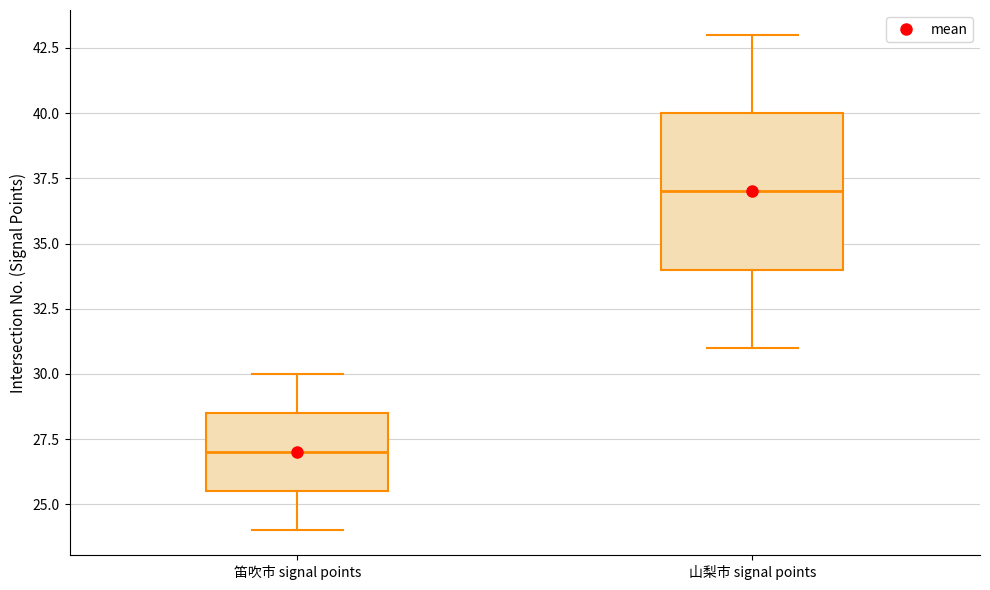

Reading left to right, read every box against the y-axis: the position of its median line, the range the box covers, and the ends of its whiskers. The values are not printed on the chart, so give them approximately, as read against the axis.

笛吹市 signal points: median 27.0, box 25.5 to 28.5, whiskers 24.0 to 30.0
山梨市 signal points: median 37.0, box 34.0 to 40.0, whiskers 31.0 to 43.0